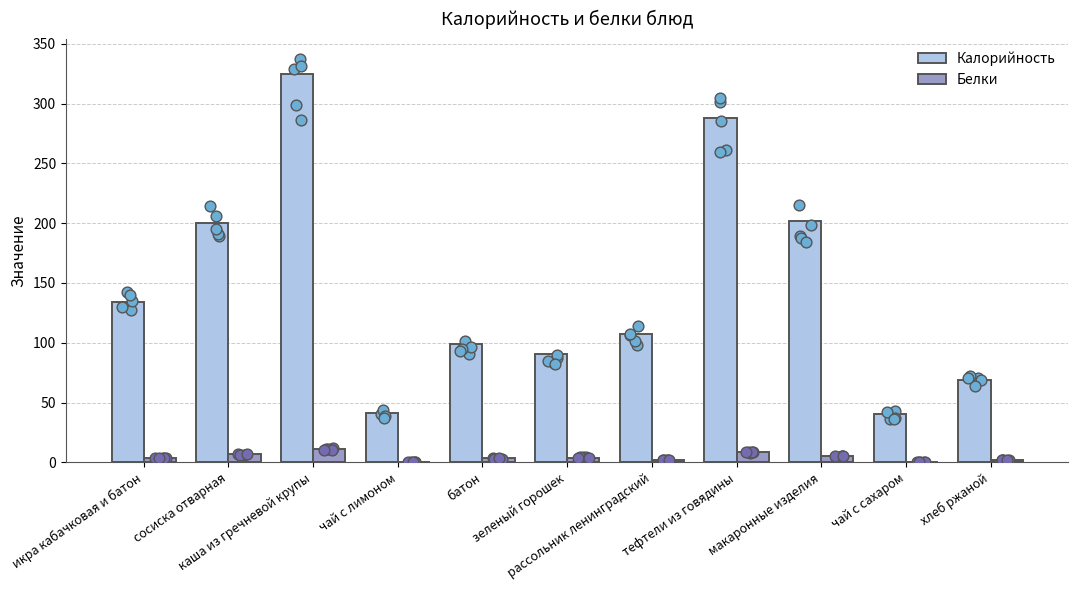

Which series reaches the minimum Y coordinate?

Белки